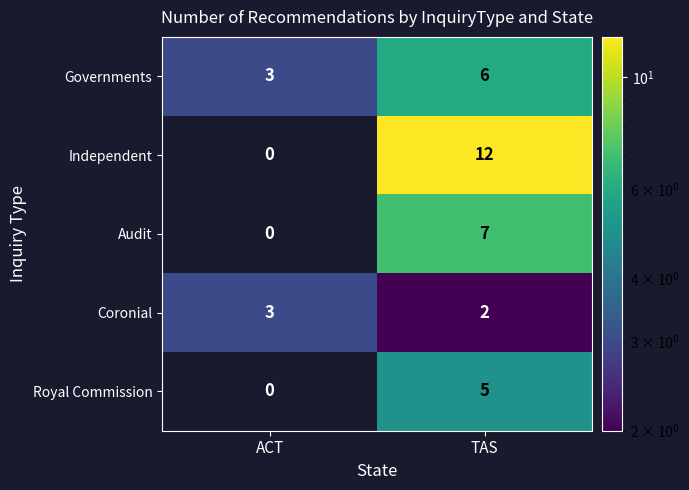

What is the total value across all series at TAS?

32